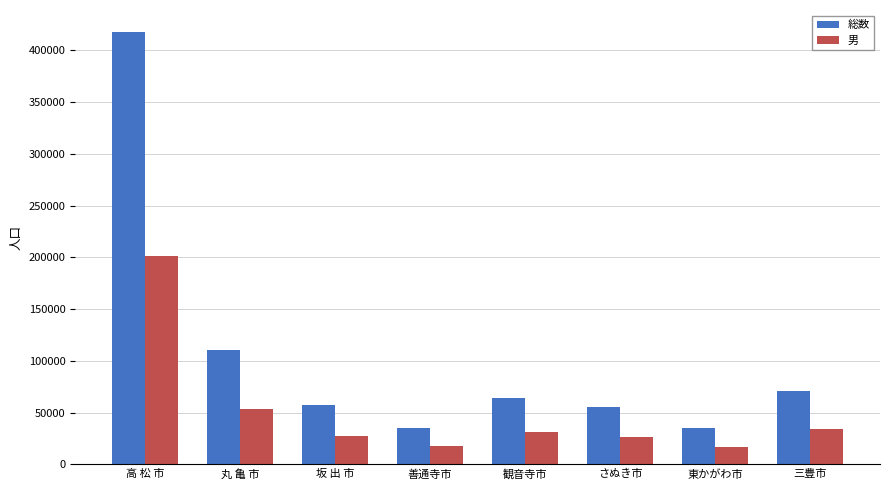

What is the label of the 4th bar from the right?

観音寺市